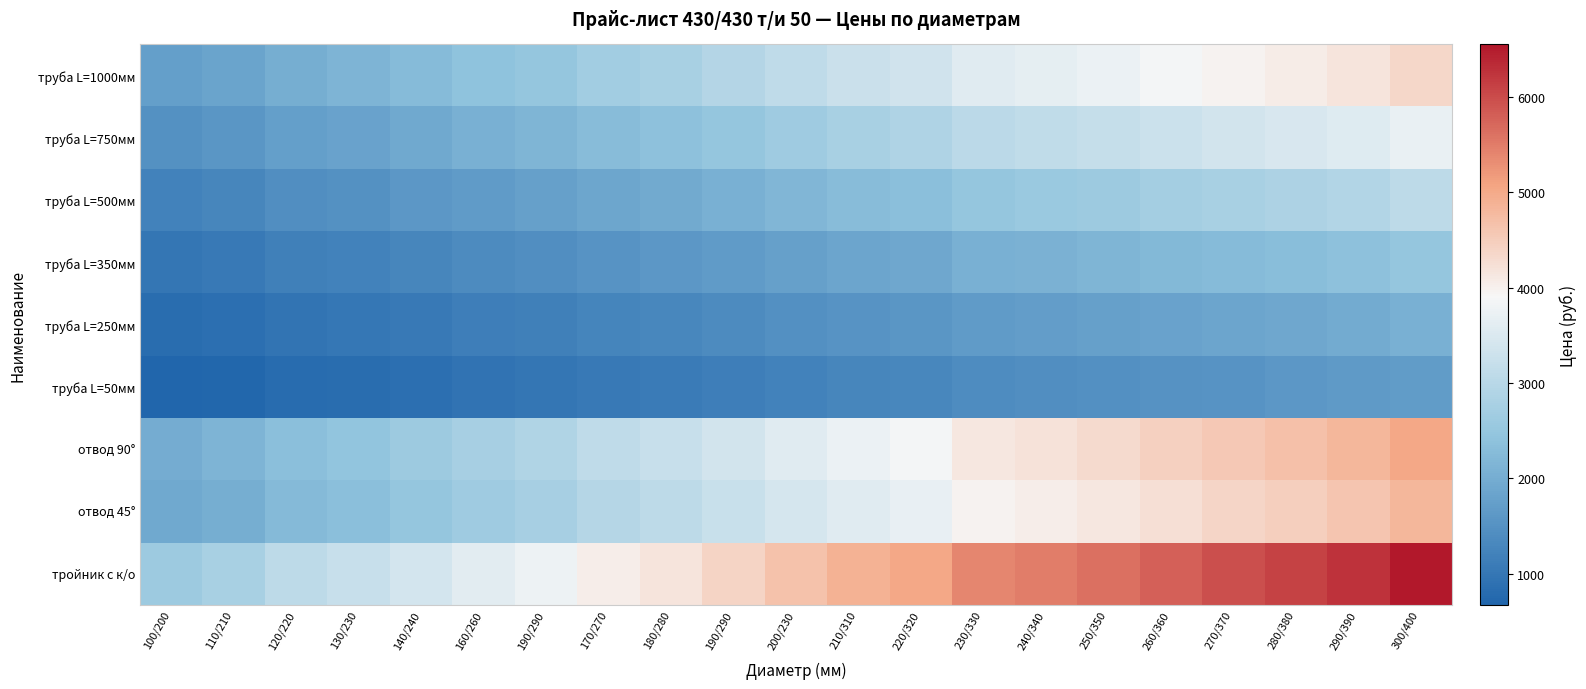

At how many categories does at least one series exceed 3727?

15